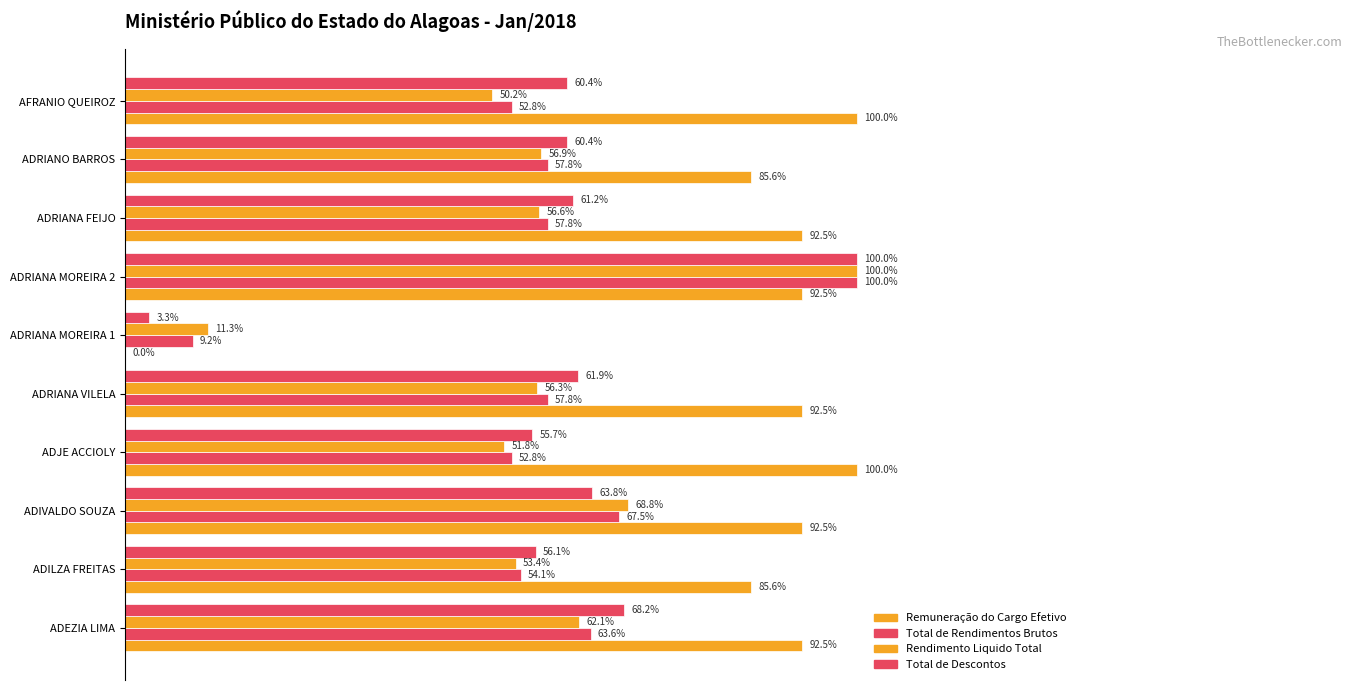

What is the greatest value displayed?

1.0